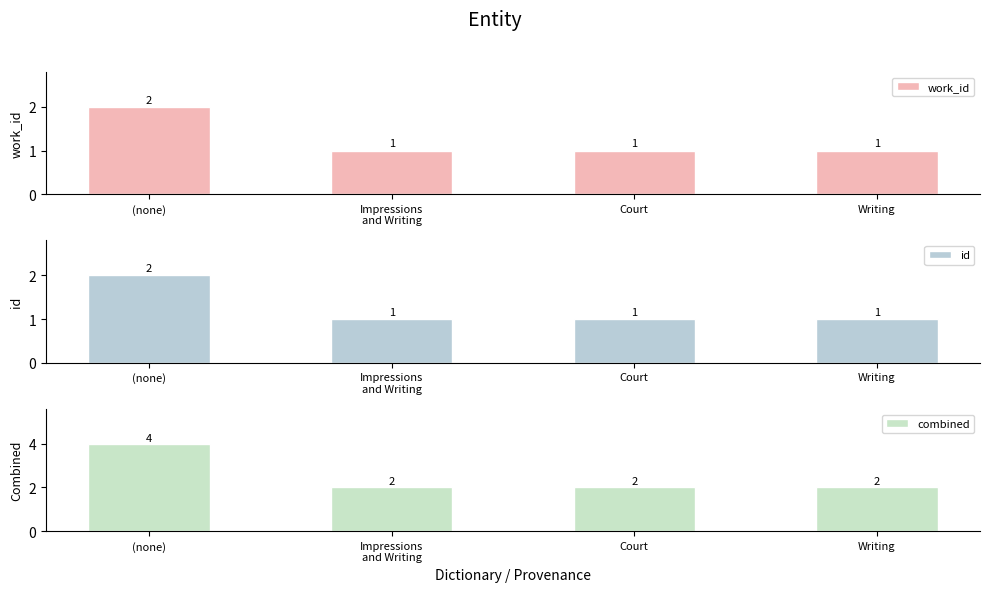

The value of id at (none) is 3. True or false?

False